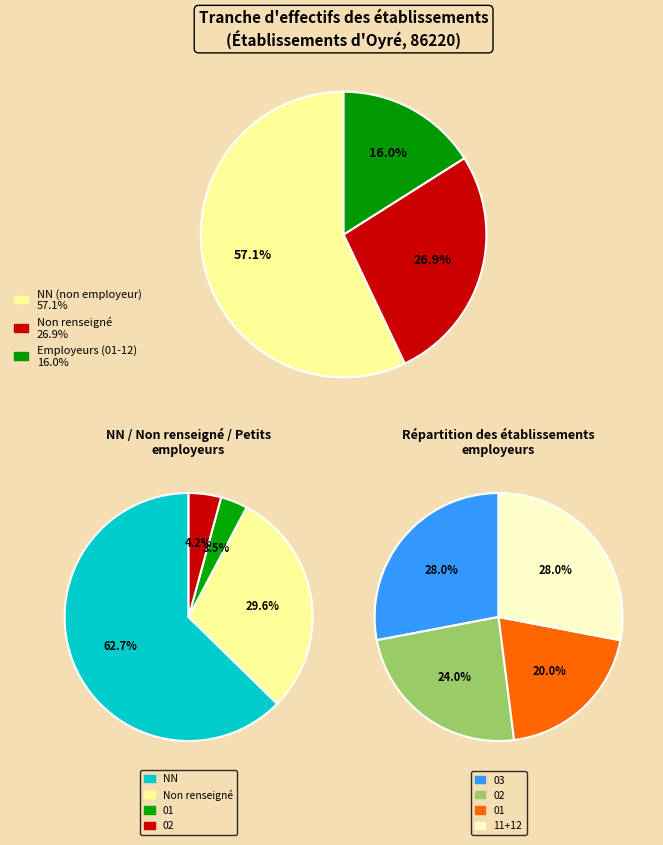

Does any single category account for the majority?

Yes